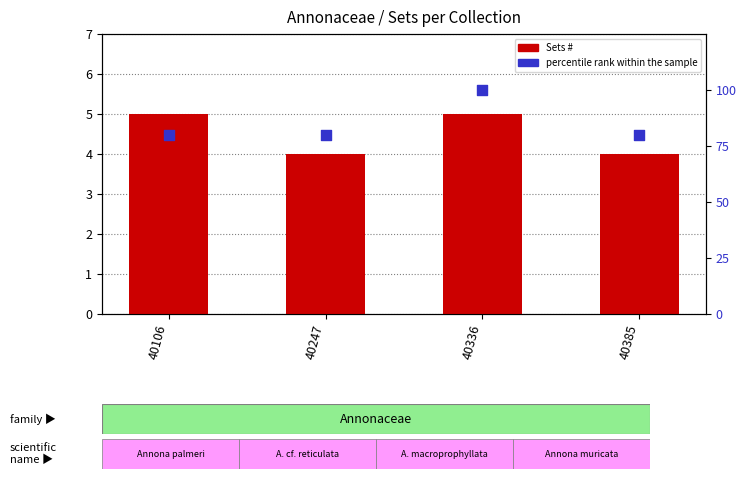

Which series has the largest total across all categories?

percentile rank within the sample